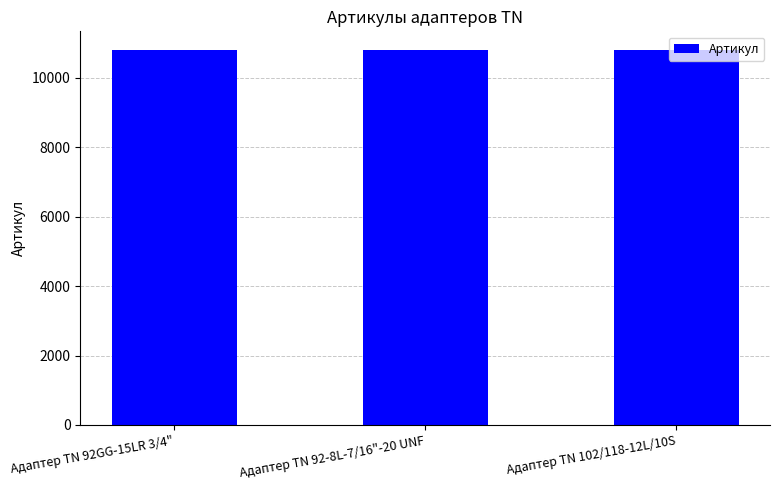

Approximately how many times larger is the value at Адаптер TN 92GG-15LR 3/4" compared to Адаптер TN 92-8L-7/16"-20 UNF?

1.0